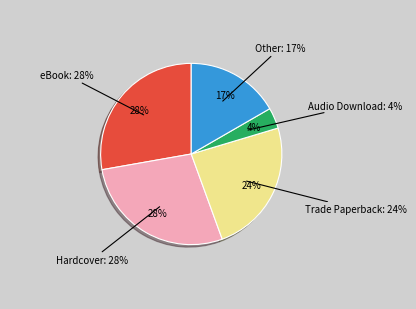

Which slice is the smallest?

Audio Download